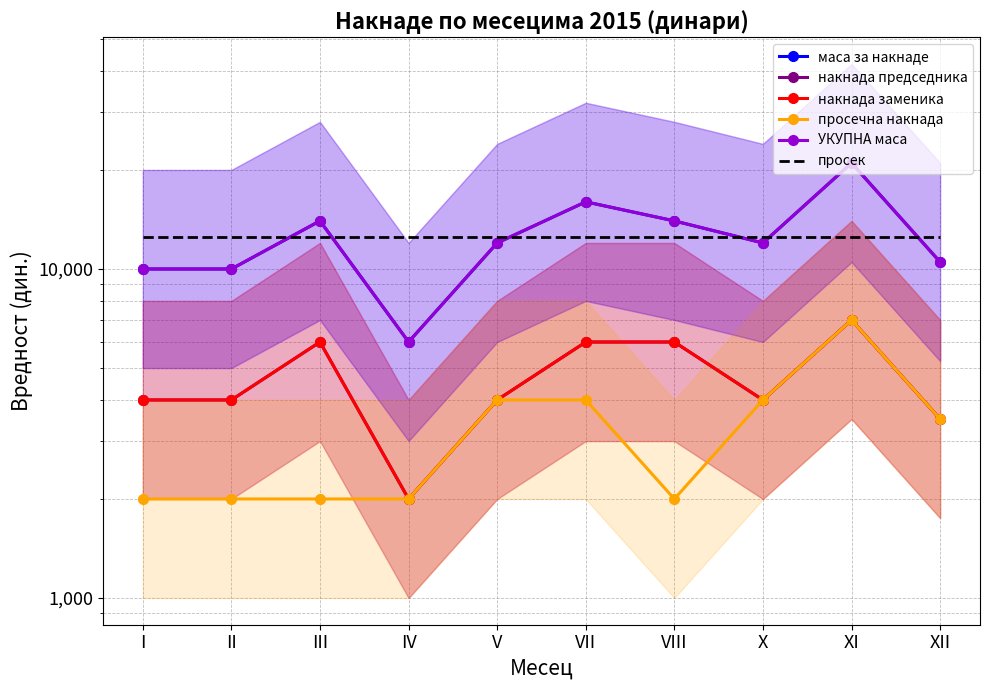

What is the sum of the маса за накнаде values at I and X?

22001.0